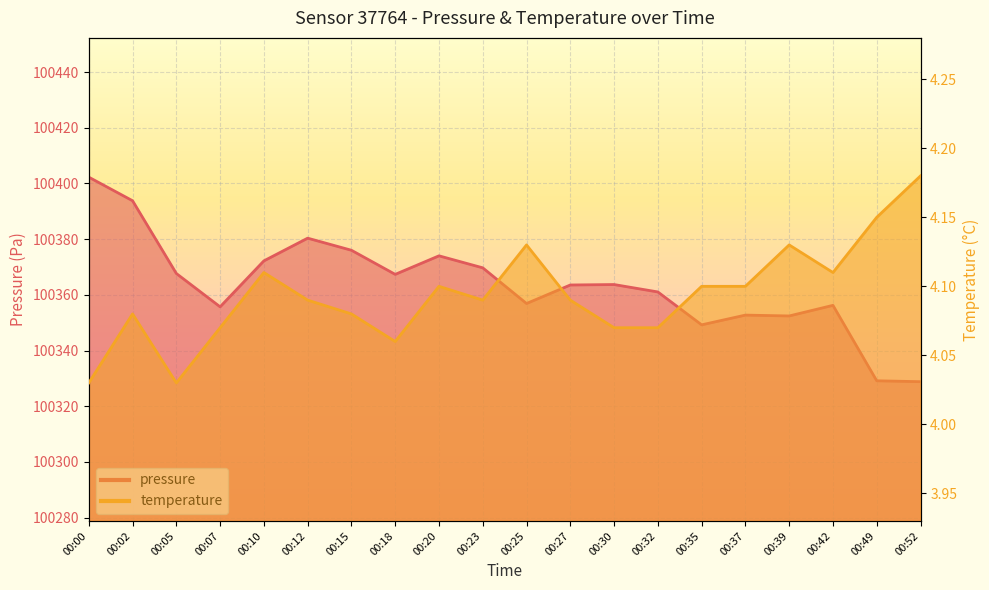

Which series has the largest range (max minus min)?

pressure